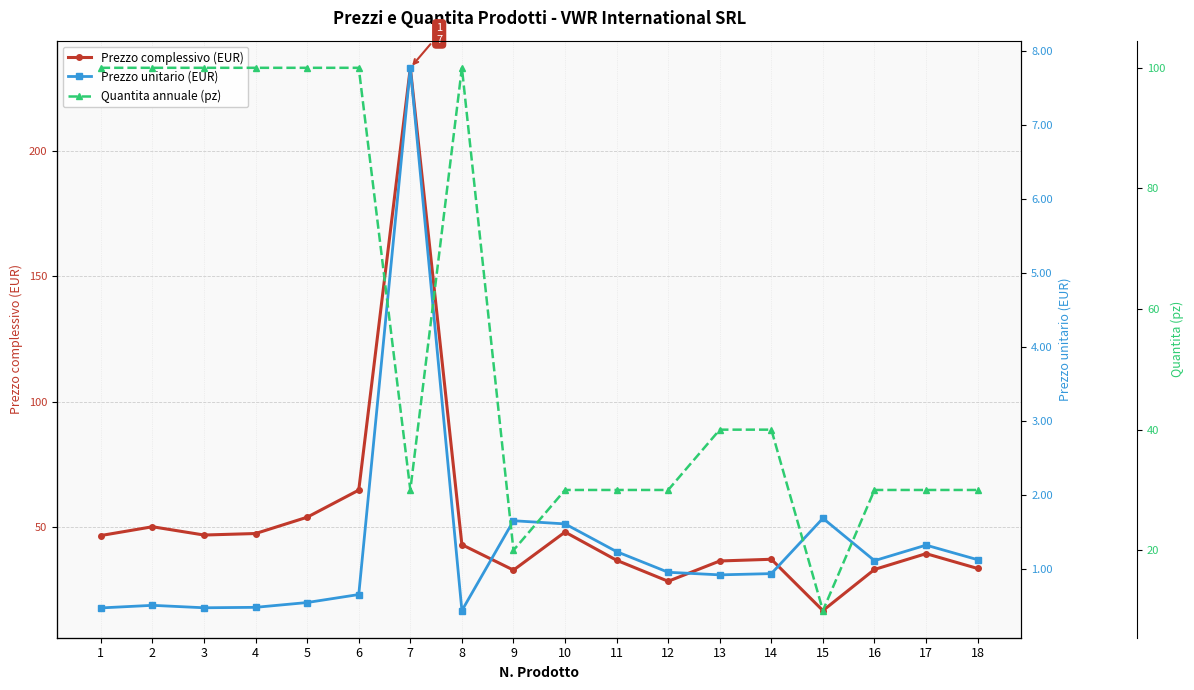

Reading left to right, list all the values displayed in this chart.

Prezzo complessivo (EUR): 1=46.7	2=50.2	3=46.9	4=47.5	5=54.0	6=64.8	7=233.1	8=43.1	9=32.9	10=48.1	11=36.8	12=28.5	13=36.6	14=37.2	15=16.8	16=33.2	17=39.5	18=33.6
Prezzo unitario (EUR): 1=0.5	2=0.5	3=0.5	4=0.5	5=0.5	6=0.6	7=7.8	8=0.4	9=1.6	10=1.6	11=1.2	12=0.9	13=0.9	14=0.9	15=1.7	16=1.1	17=1.3	18=1.1
Quantita annuale (pz): 1=100.0	2=100.0	3=100.0	4=100.0	5=100.0	6=100.0	7=30.0	8=100.0	9=20.0	10=30.0	11=30.0	12=30.0	13=40.0	14=40.0	15=10.0	16=30.0	17=30.0	18=30.0